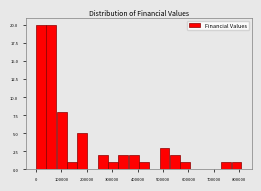

How tall is the bar that spans 490000 to 530000 on the x-axis? Neither the bar edges nor the heights are printed on the chart, so give them approximately, as read against the axes.

3